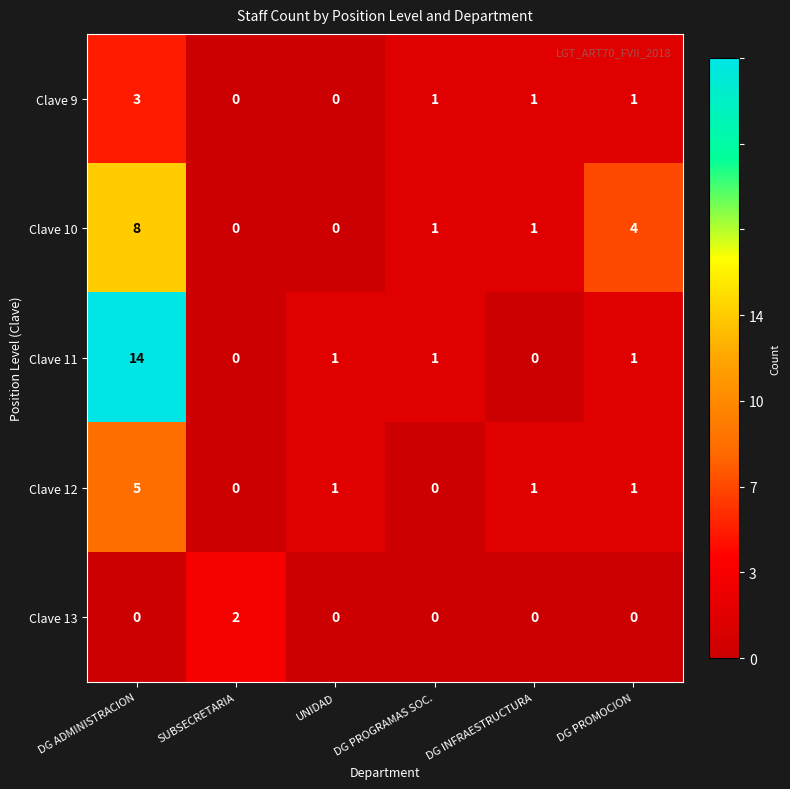

Which series has the largest range (max minus min)?

Clave 11